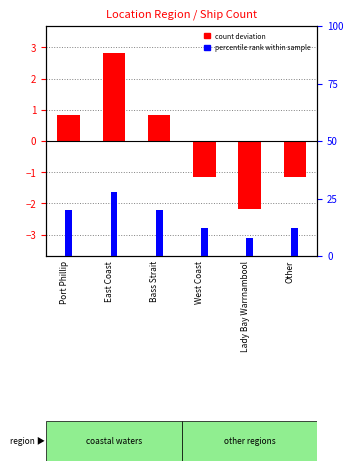

What is the maximum value for count deviation?

2.8